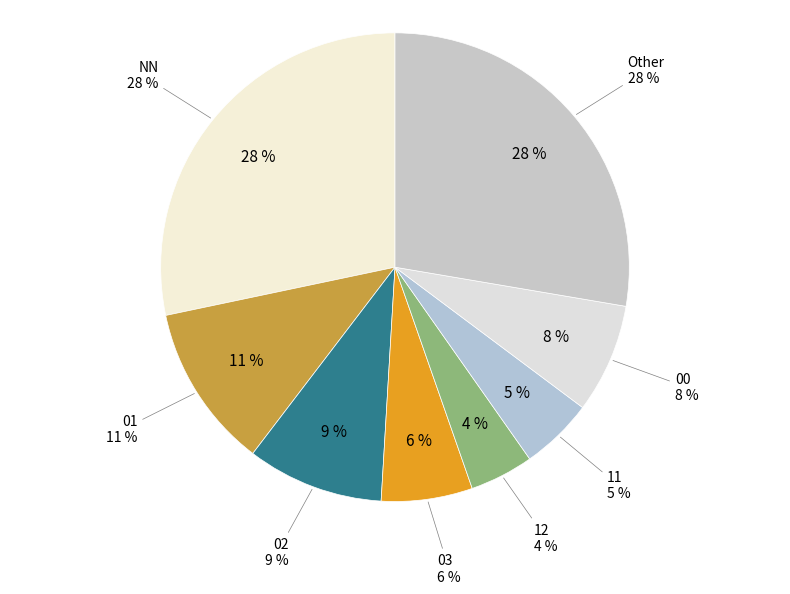

To the nearest percent, what is the difference between the 11 and 01 slice percentages?

6%